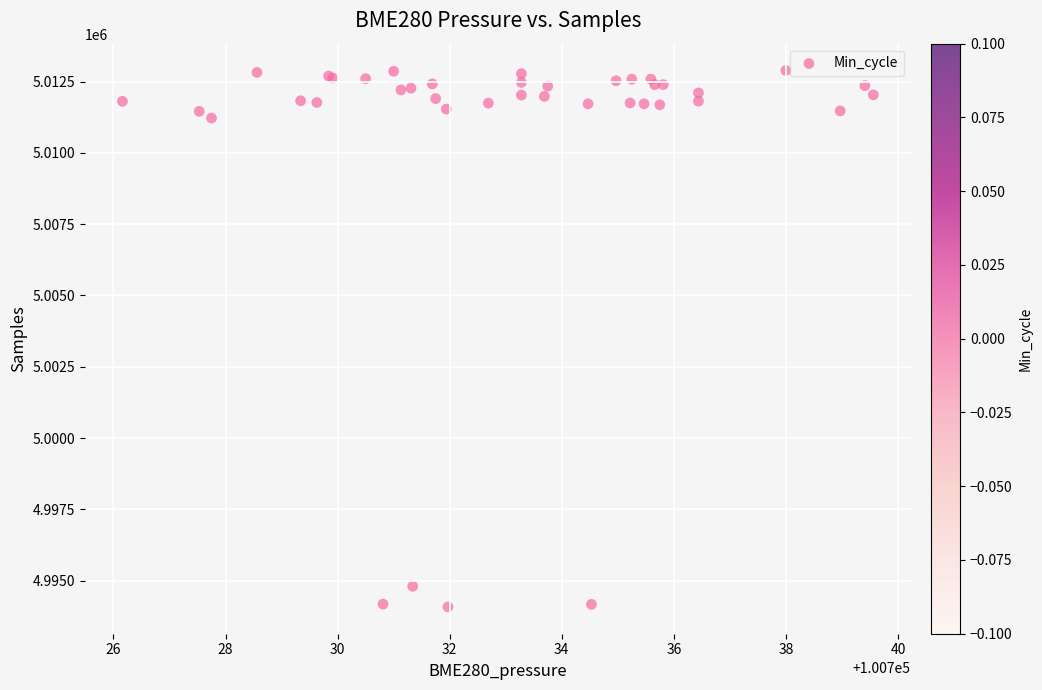

What Y value in the scatter plot is closest to 5003485?

5011223